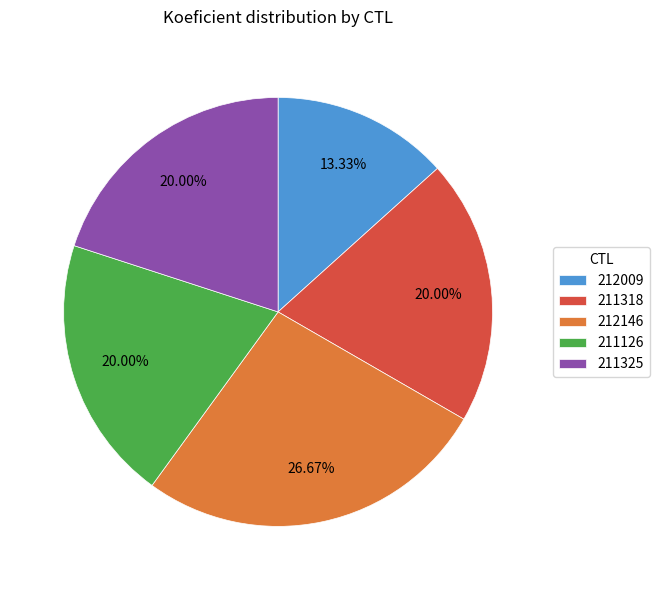

What percentage is the 212146 slice, to the nearest percent?

27%